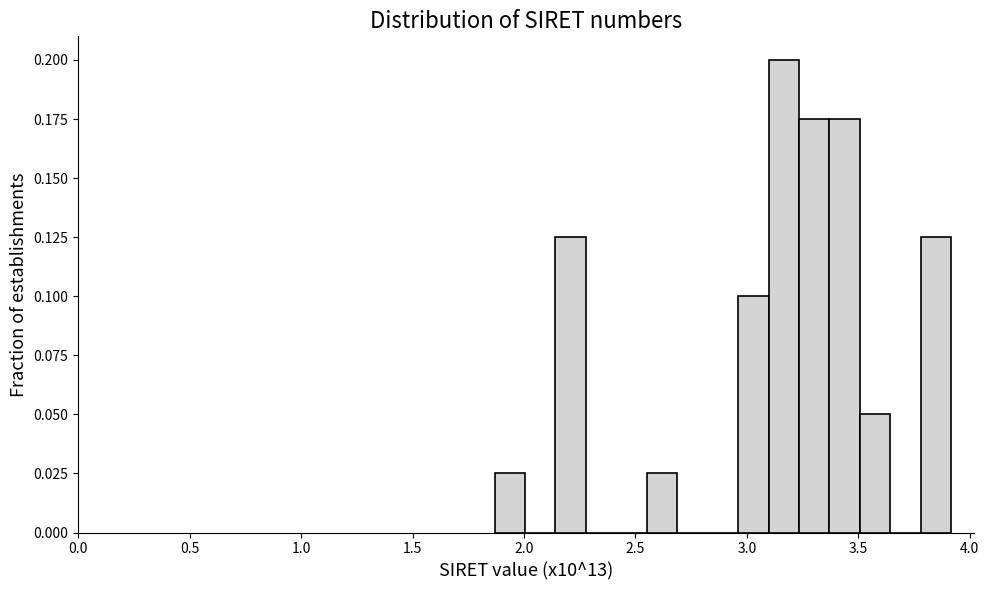

Around what value on the x-axis is the tallest bar? Give the approximate position of its centre, as read against the axis.

3.15